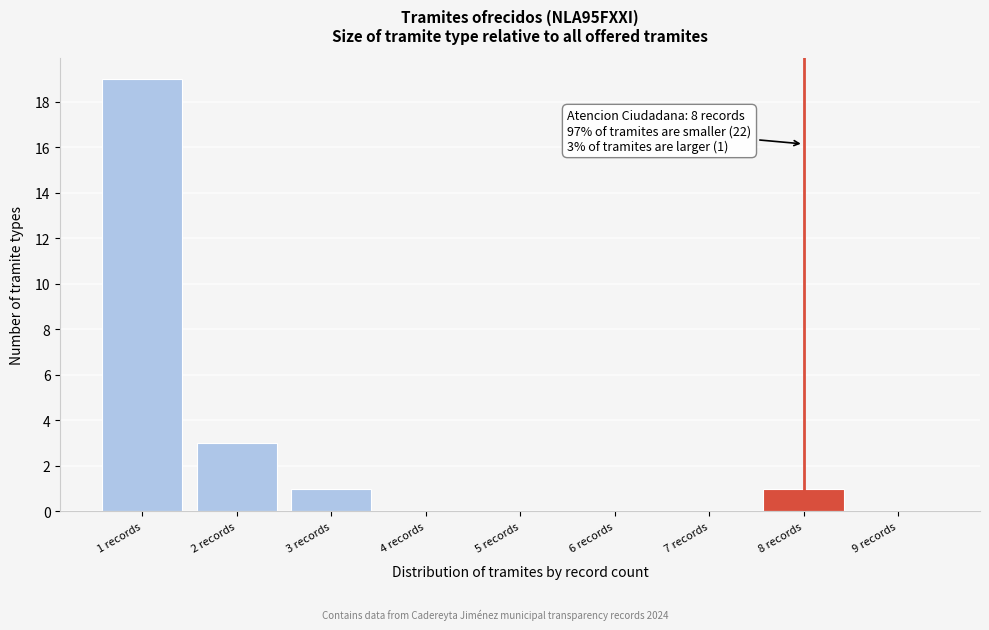

Over which range of the x-axis is the bar tallest?

0.5 to 1.5